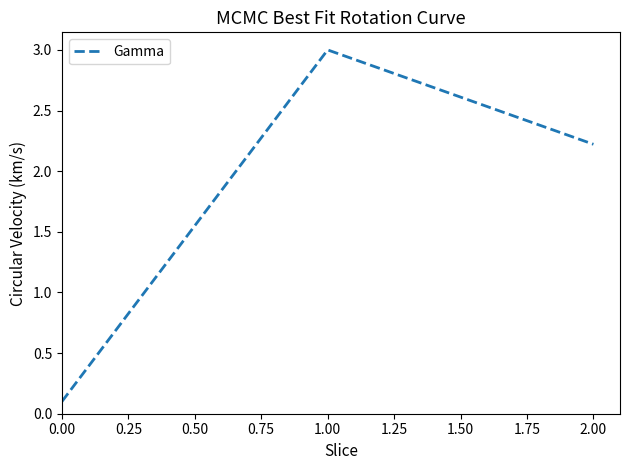

Which label corresponds to the largest value in the chart?

1.00